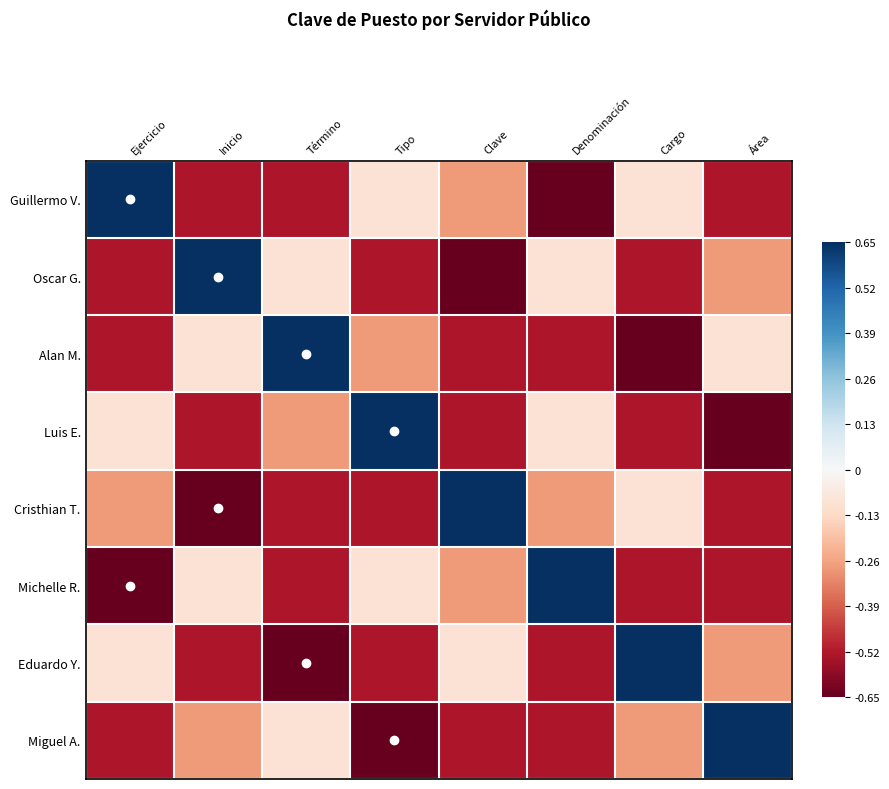

How many series are shown in this chart?

8